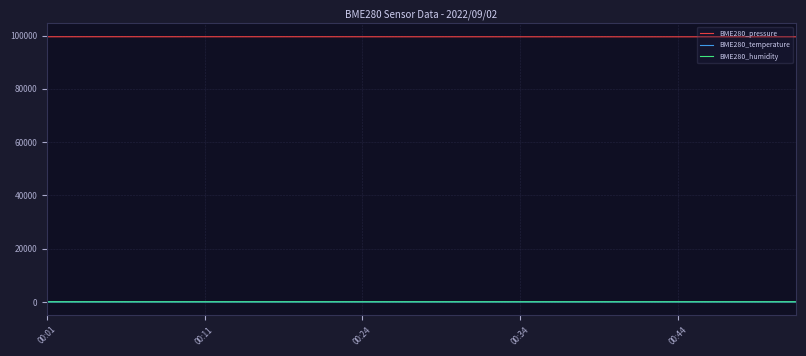

Where is BME280_humidity nearest to the value 48?

19